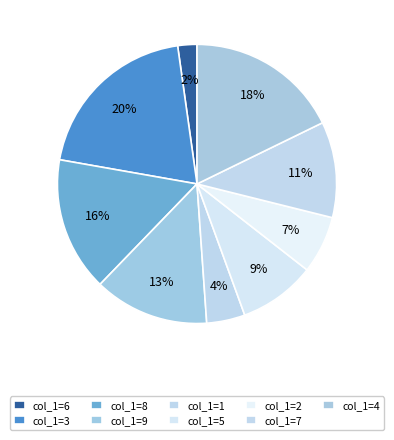

Is there any slice that represents more than half of the pie?

No